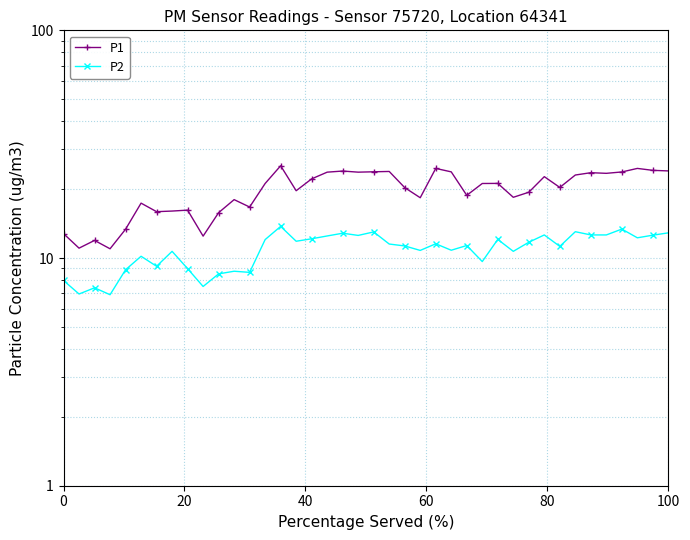

Is the value of P2 at 8 greater than the value of P1 at 39?

No